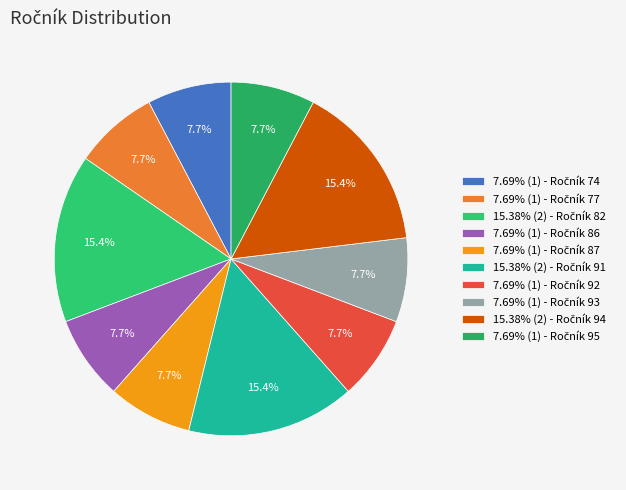

How many slices are in this pie chart?

10